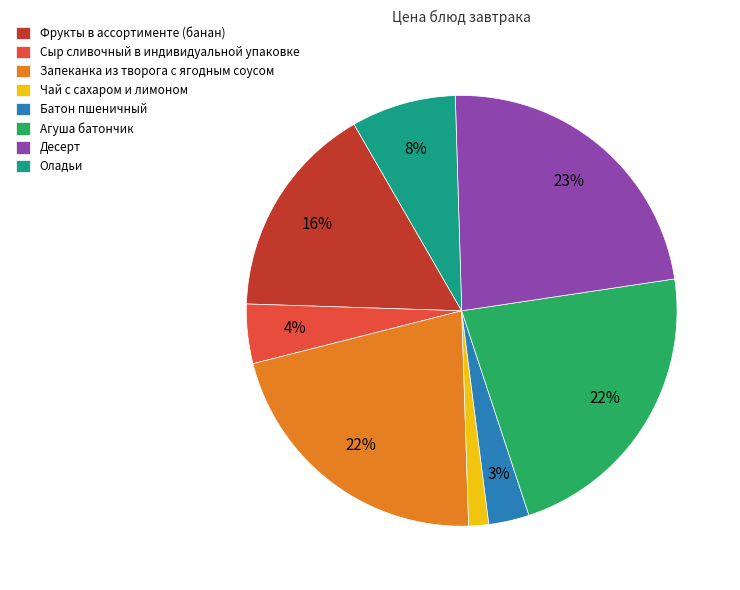

To the nearest percent, what portion does Оладьи represent?

8%